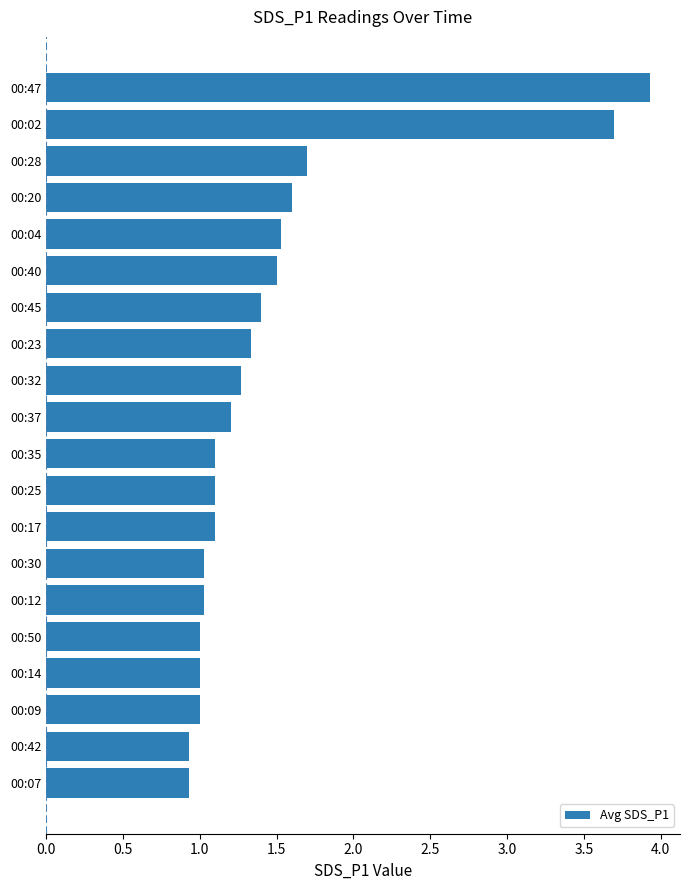

Reading bottom to top, what are all the values shown in this chart?

00:07=0.9	00:42=0.9	00:09=1.0	00:14=1.0	00:50=1.0	00:12=1.0	00:30=1.0	00:17=1.1	00:25=1.1	00:35=1.1	00:37=1.2	00:32=1.3	00:23=1.3	00:45=1.4	00:40=1.5	00:04=1.5	00:20=1.6	00:28=1.7	00:02=3.7	00:47=3.9